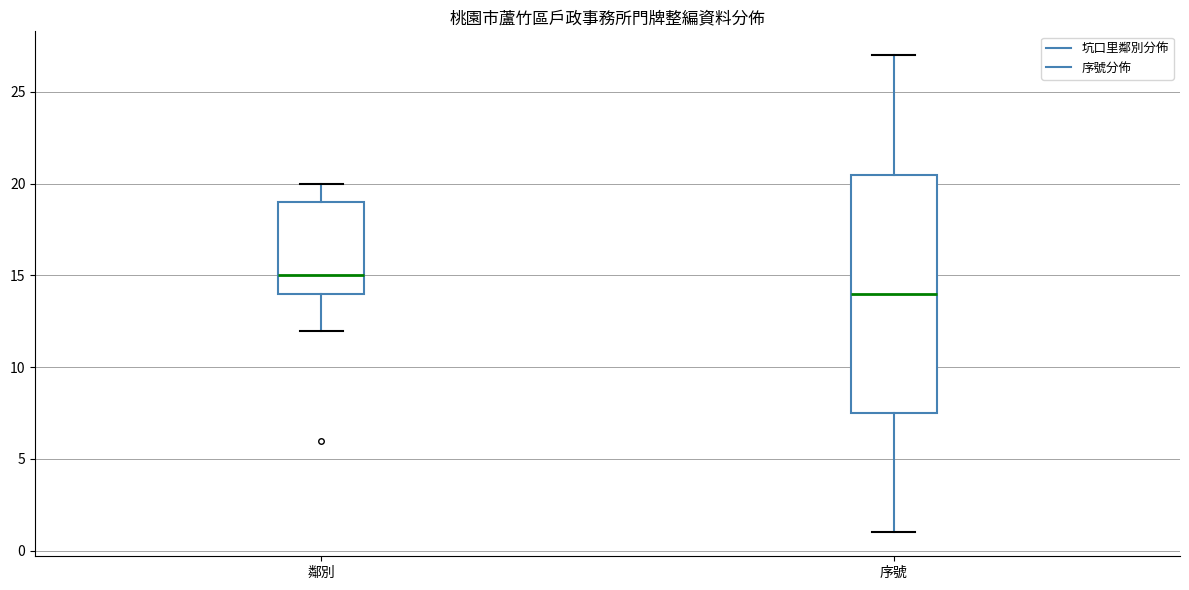

Which box is the tallest, from its lower edge to its upper edge?

序號